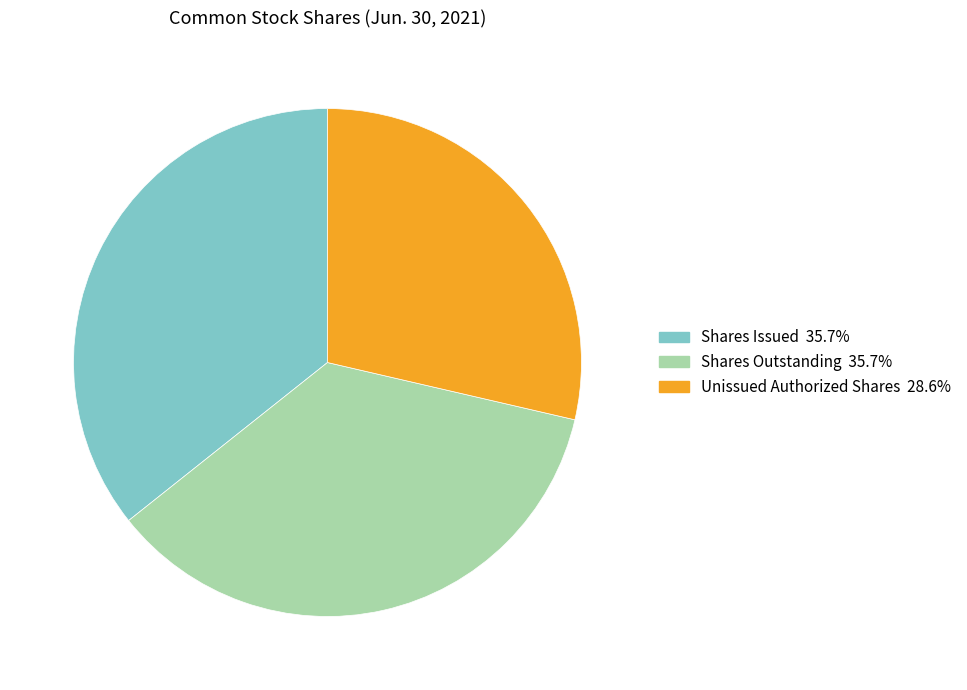

Is there any slice that represents more than half of the pie?

No